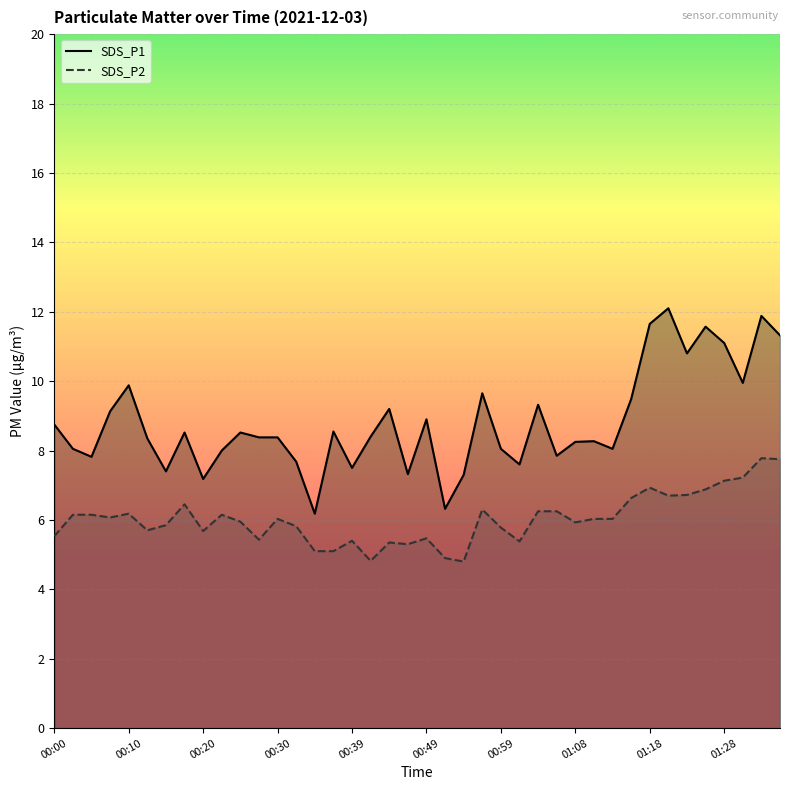

Between 00:05 and 00:42, which series saw the biggest shift?

SDS_P2